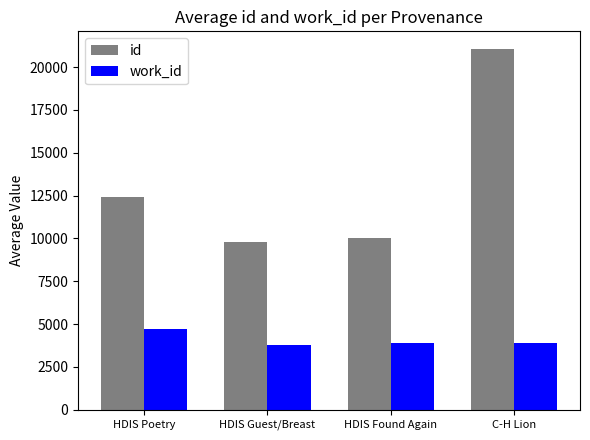

What is the value of the id bar at the 2nd from the left?

9772.0